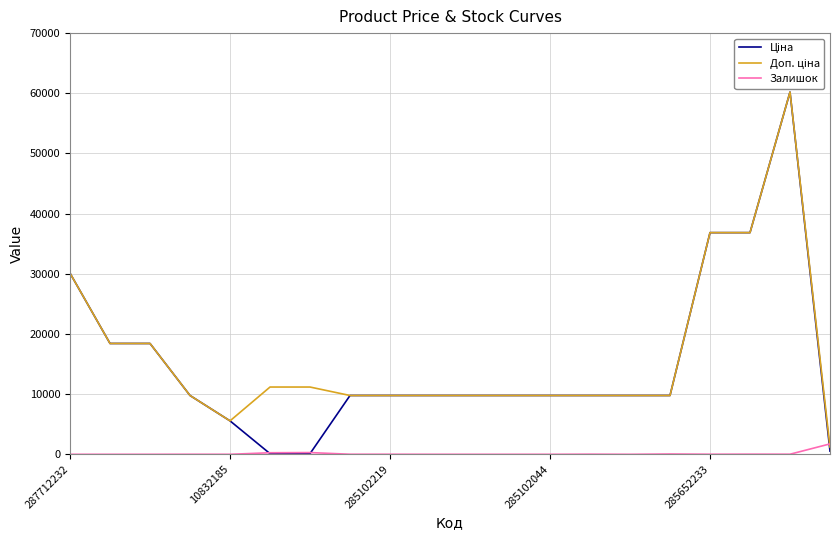

True or false: Ціна has a value of 28569.0 at 285102219.

False